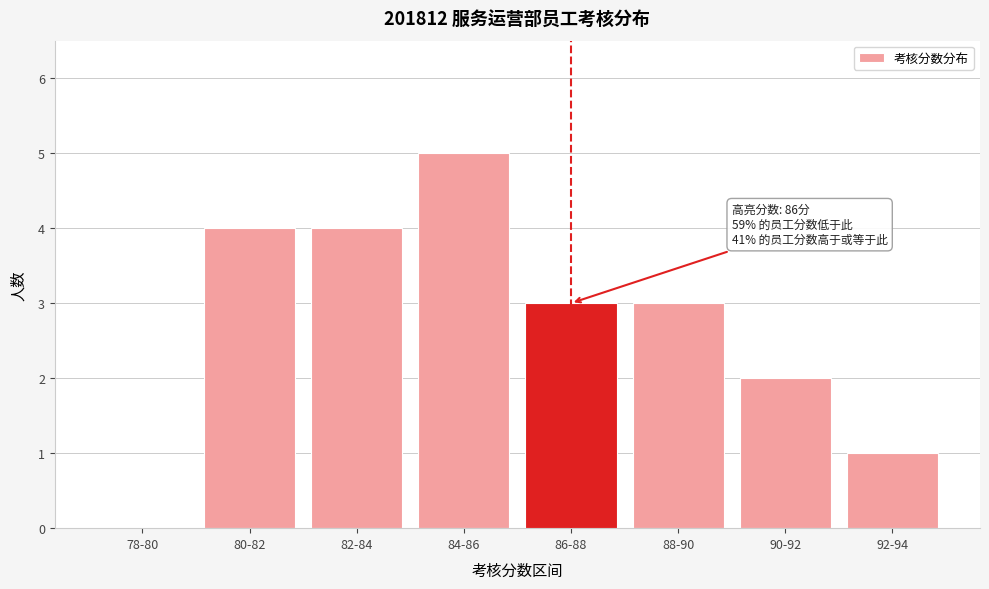

Reading left to right, transcribe all the data shown in this chart.

78-80=0	80-82=4	82-84=4	84-86=5	86-88=3	88-90=3	90-92=2	92-94=1